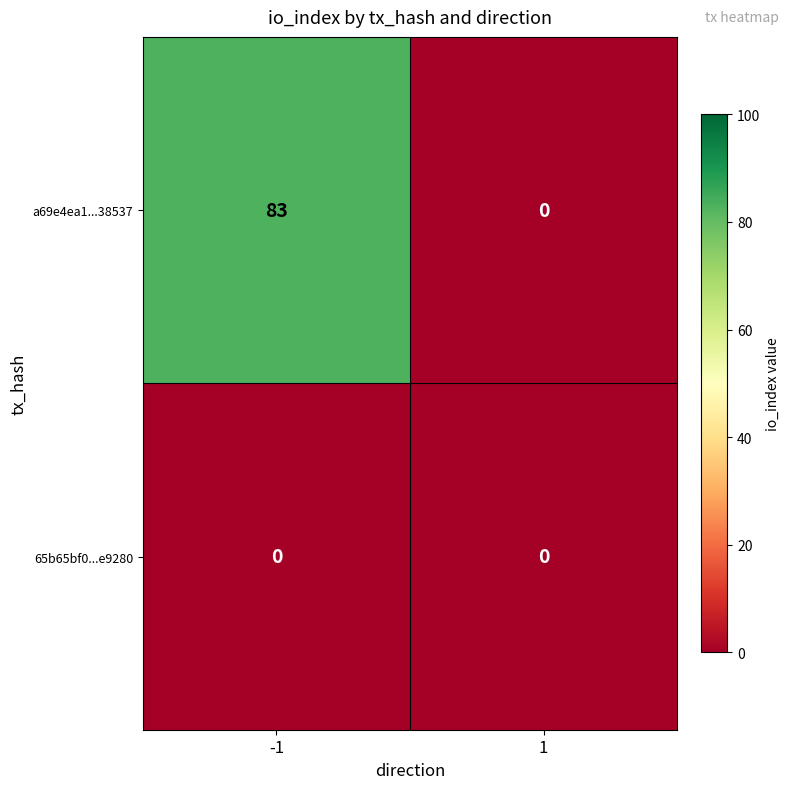

At how many categories does at least one series exceed 67?

1